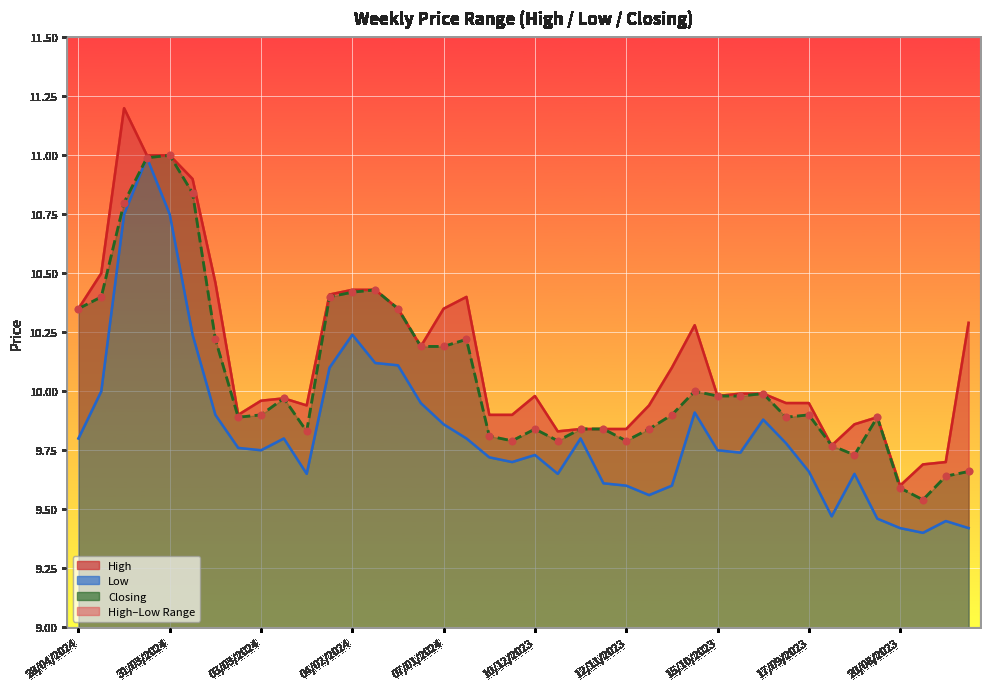

At how many categories does at least one series exceed 10?

17